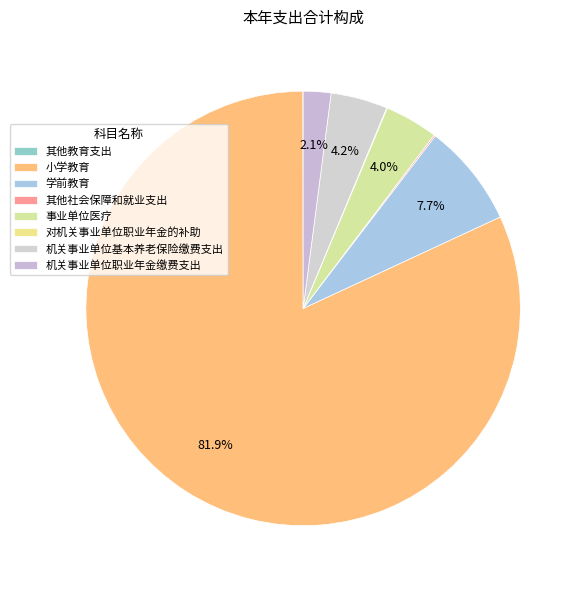

What is the change in value from 其他教育支出 to 对机关事业单位职业年金的补助?

+743.1